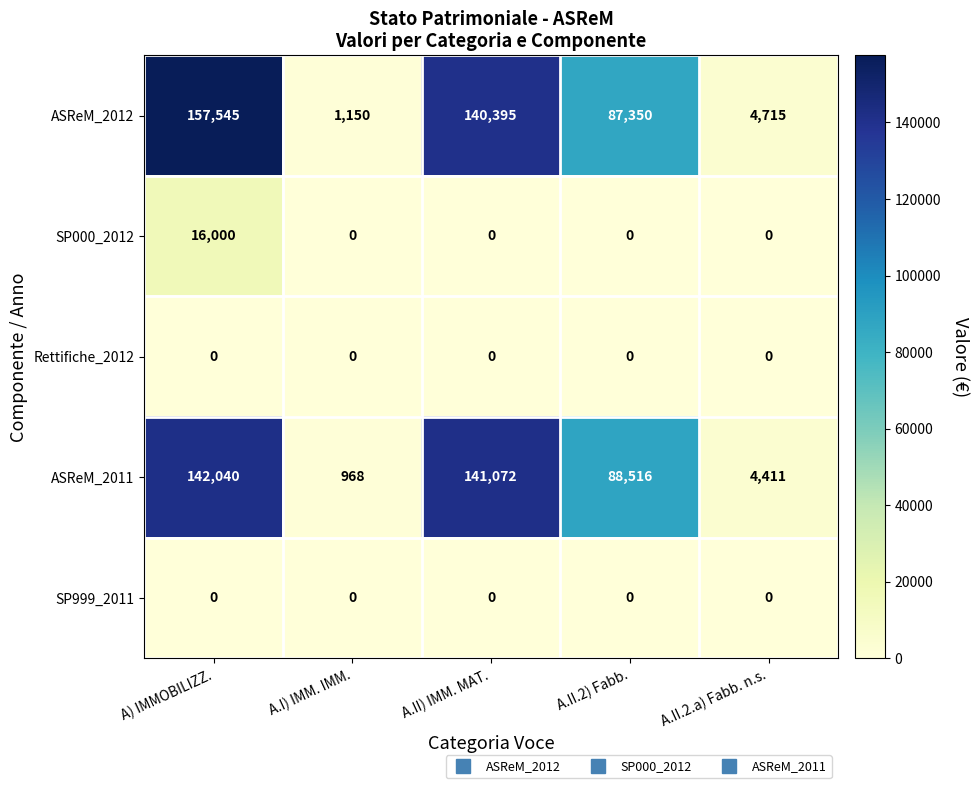

List the labels in order of ASReM_2011 value, largest first.

A) IMMOBILIZZ., A.II) IMM. MAT., A.II.2) Fabb., A.II.2.a) Fabb. n.s., A.I) IMM. IMM.